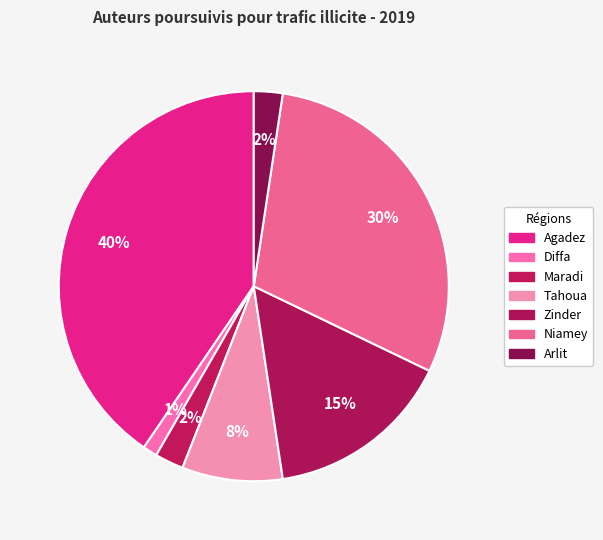

Which category has the smallest portion of the pie?

Diffa